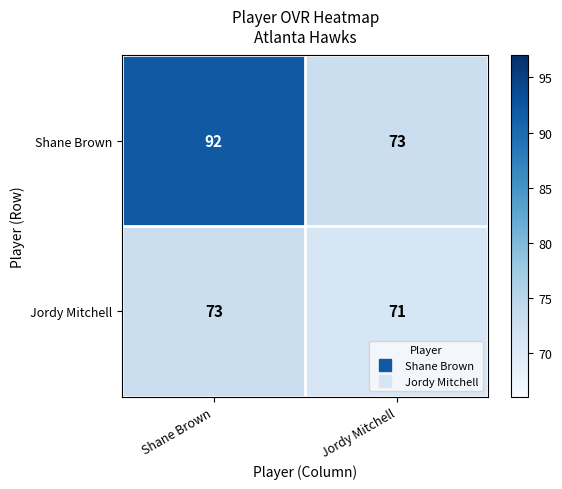

Which label corresponds to the smallest value in the chart?

Jordy Mitchell